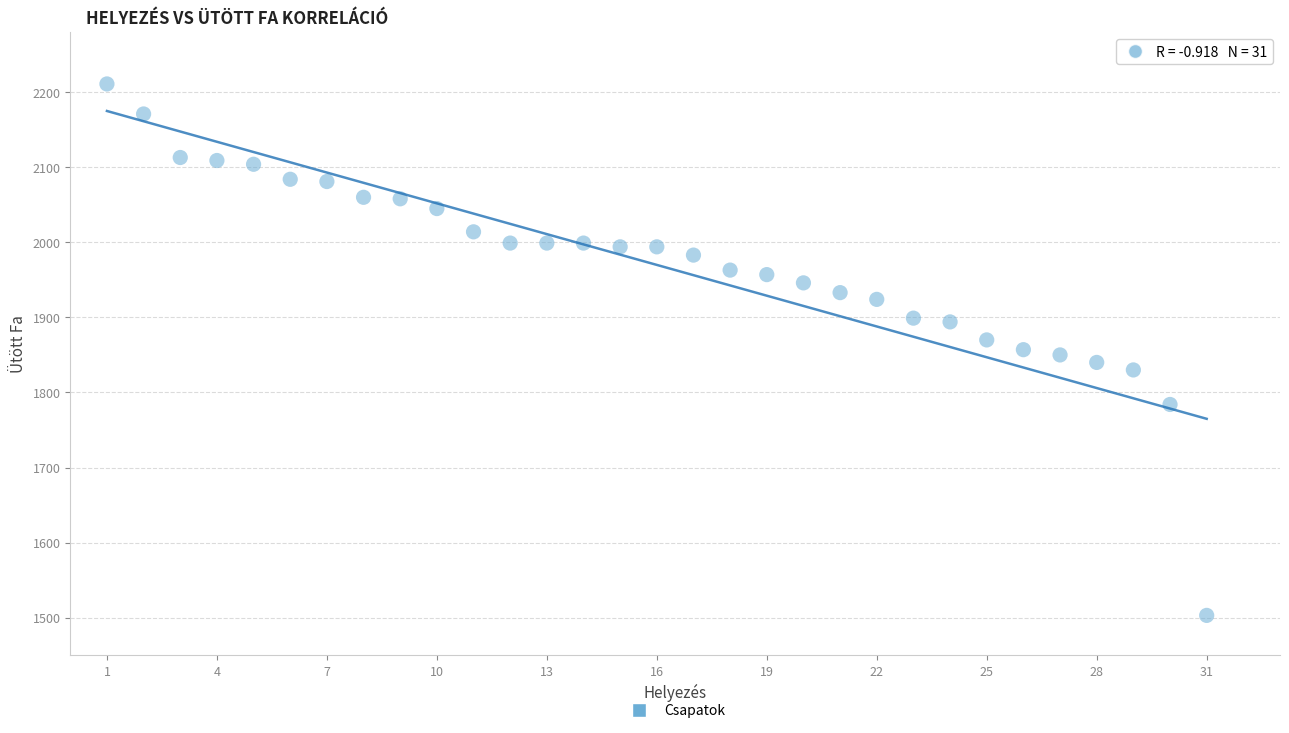

What is the range of X values (max minus min)?

30